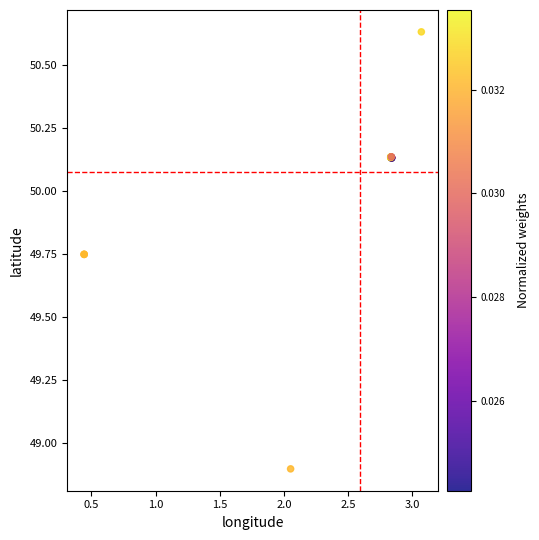

What Y value in the scatter plot is closest to 49?

48.9